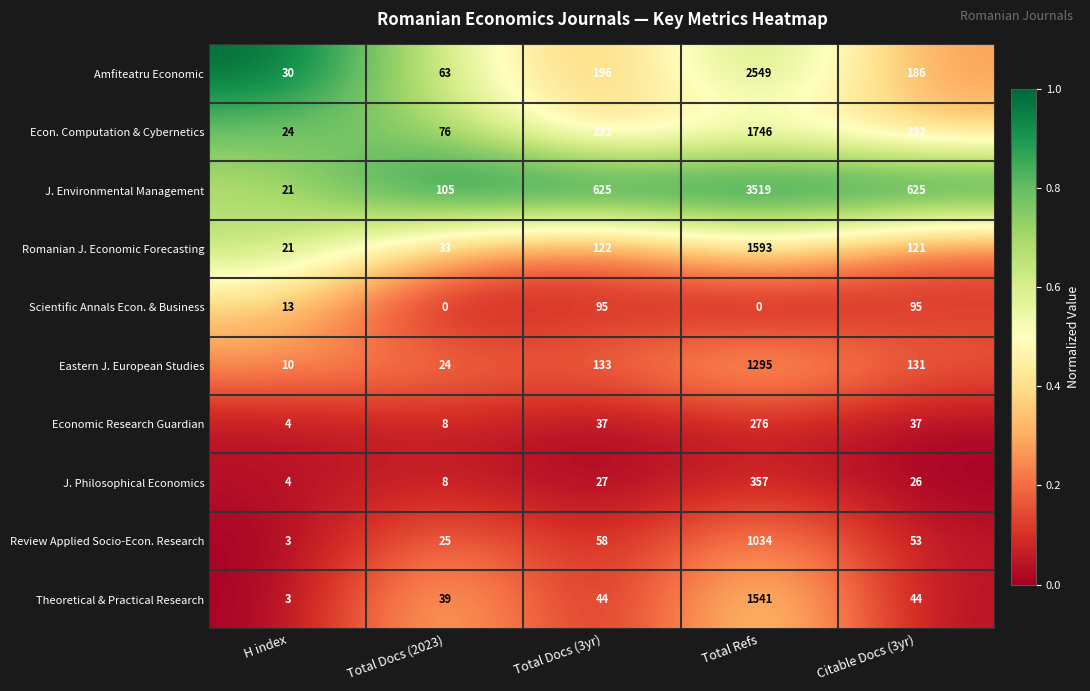

List the series in order of their peak value, lowest first.

Scientific Annals Econ. & Business, Economic Research Guardian, J. Philosophical Economics, Review Applied Socio-Econ. Research, Eastern J. European Studies, Theoretical & Practical Research, Romanian J. Economic Forecasting, Econ. Computation & Cybernetics, Amfiteatru Economic, J. Environmental Management